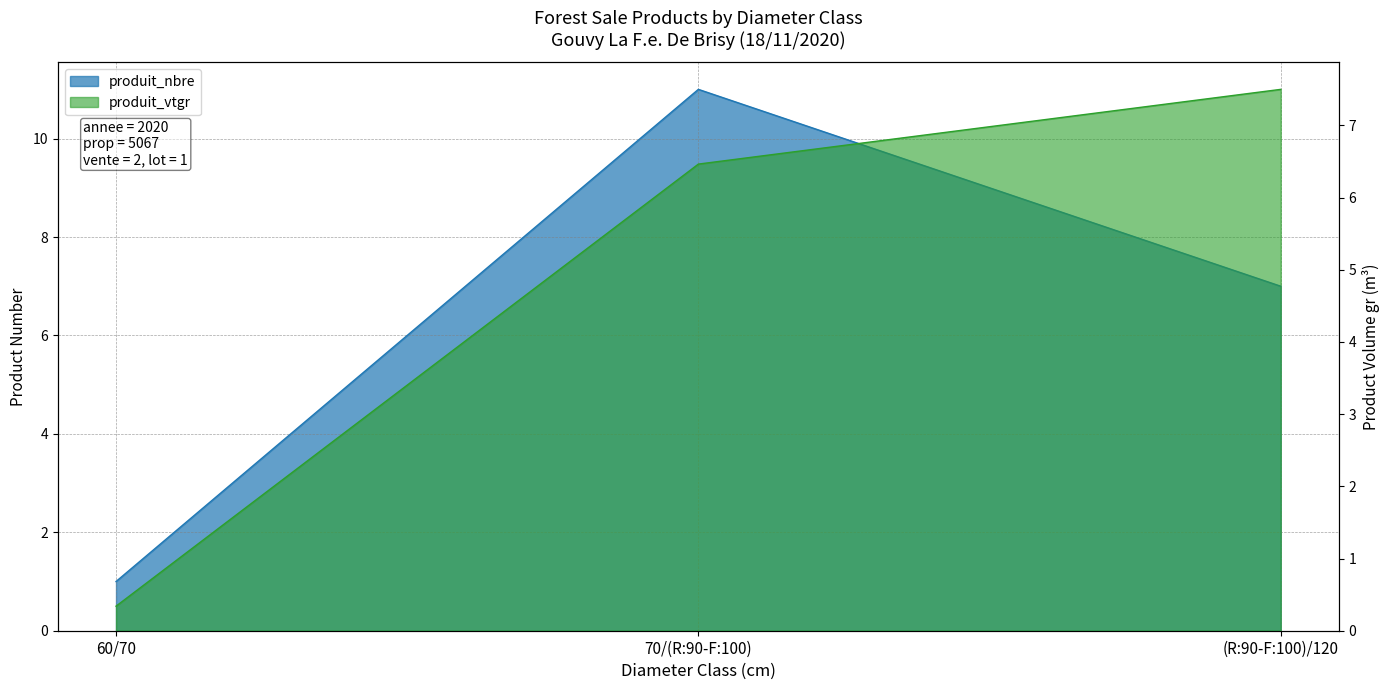

The produit_vtgr series shows 7.5 at (R:90-F:100)/120. True or false?

True